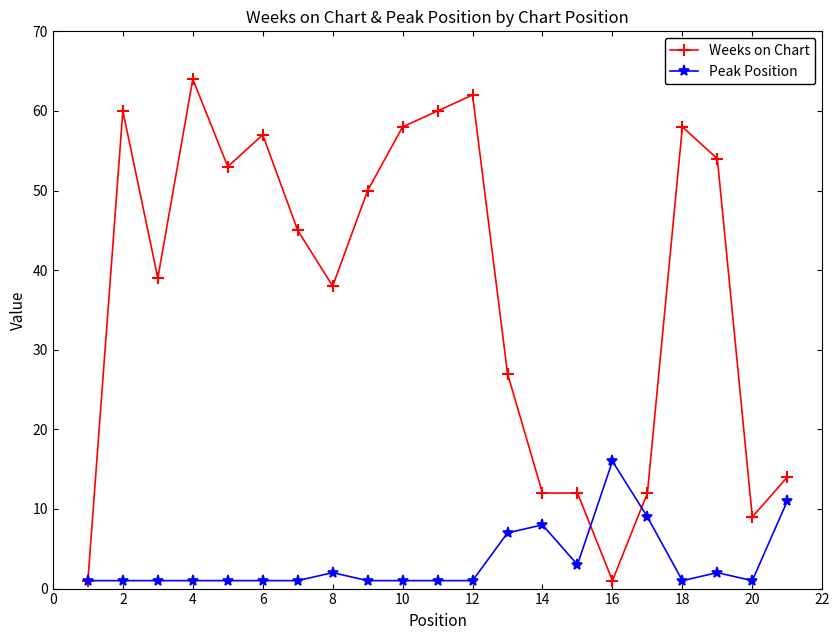

Which series has the largest range (max minus min)?

Weeks on Chart